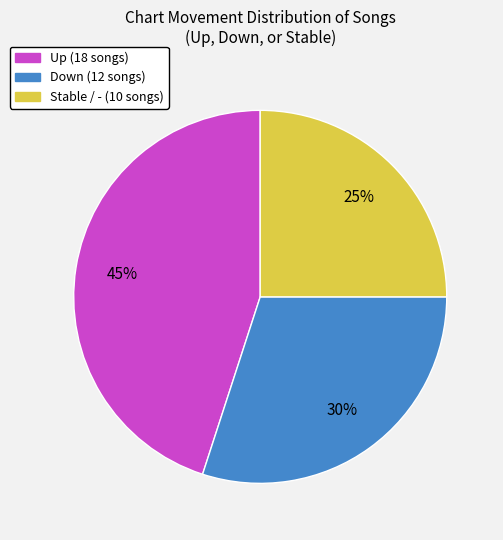

Is there any slice that represents more than half of the pie?

No